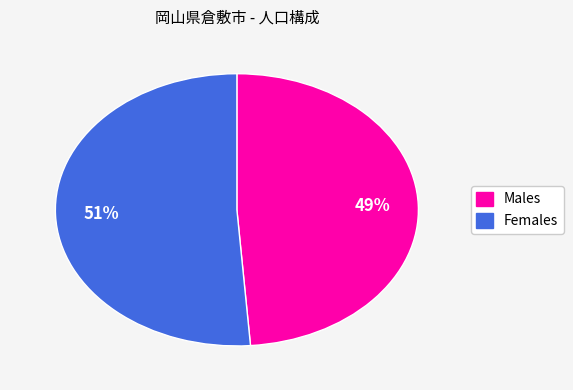

To the nearest percent, what is the difference between the largest and smallest slice percentages?

2%